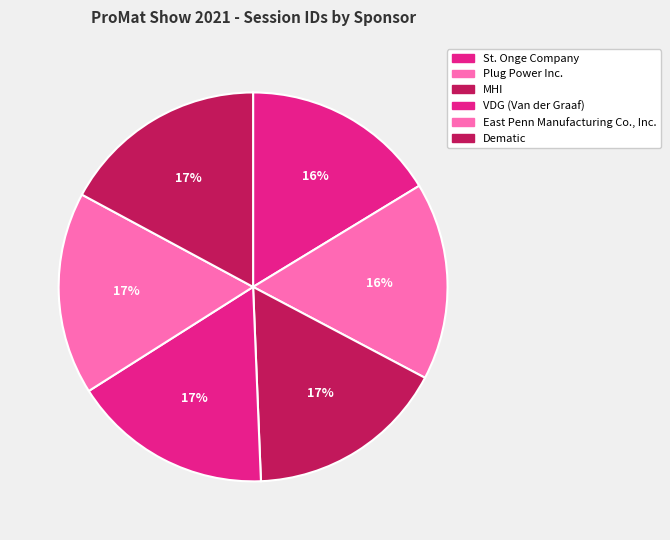

Does Plug Power Inc. account for over 50% of the chart?

No